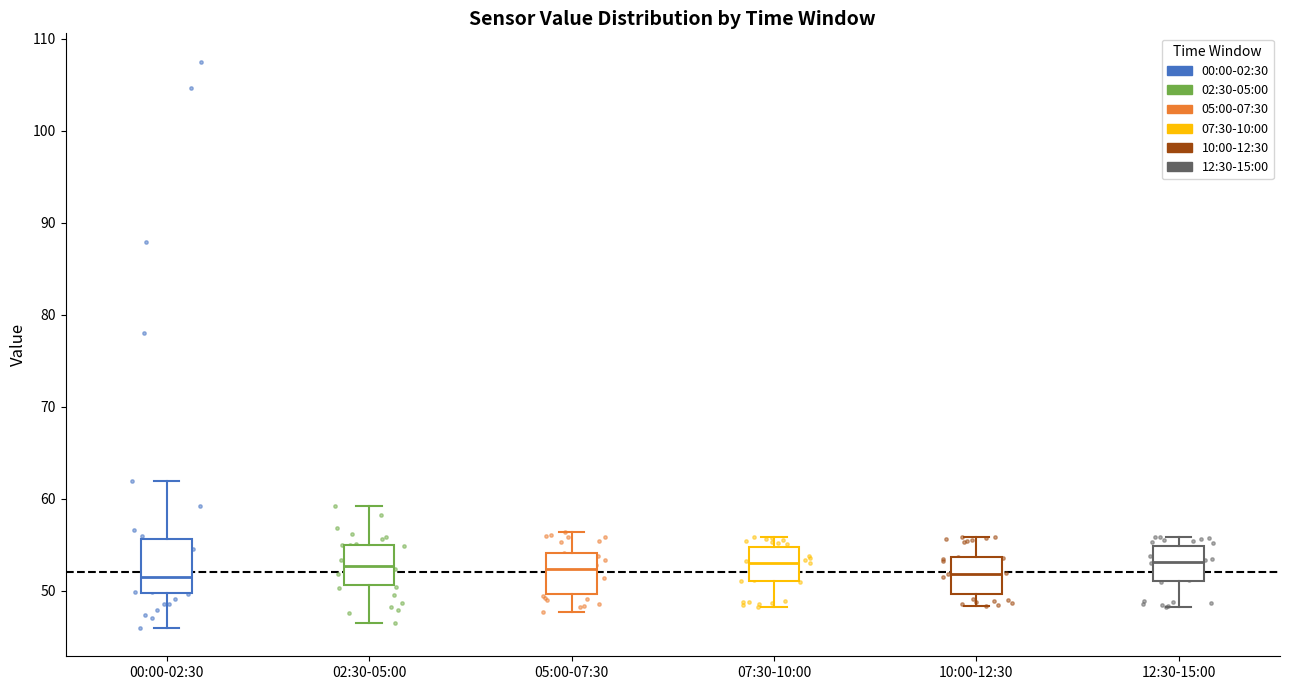

Reading left to right, transcribe this box plot: for each box, give where its median line is, the range the box spans, and where its two whiskers end, as read against the y-axis. The values are not printed on the chart, so give them approximately, as read against the axis.

00:00-02:30: median 52, box 50 to 56, whiskers 46 to 62
02:30-05:00: median 53, box 51 to 55, whiskers 47 to 59
05:00-07:30: median 52, box 50 to 54, whiskers 48 to 56
07:30-10:00: median 53, box 51 to 55, whiskers 48 to 56
10:00-12:30: median 52, box 50 to 54, whiskers 48 to 56
12:30-15:00: median 53, box 51 to 55, whiskers 48 to 56